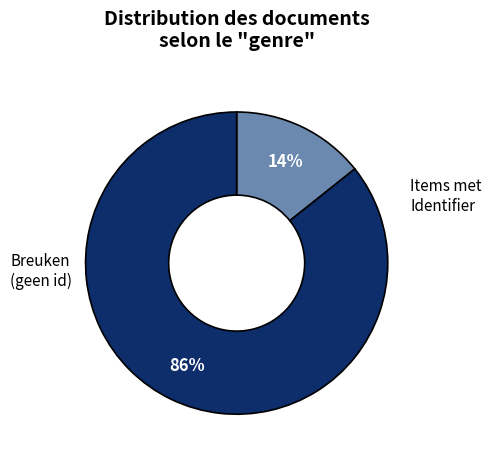

Is there any slice that represents more than half of the pie?

Yes